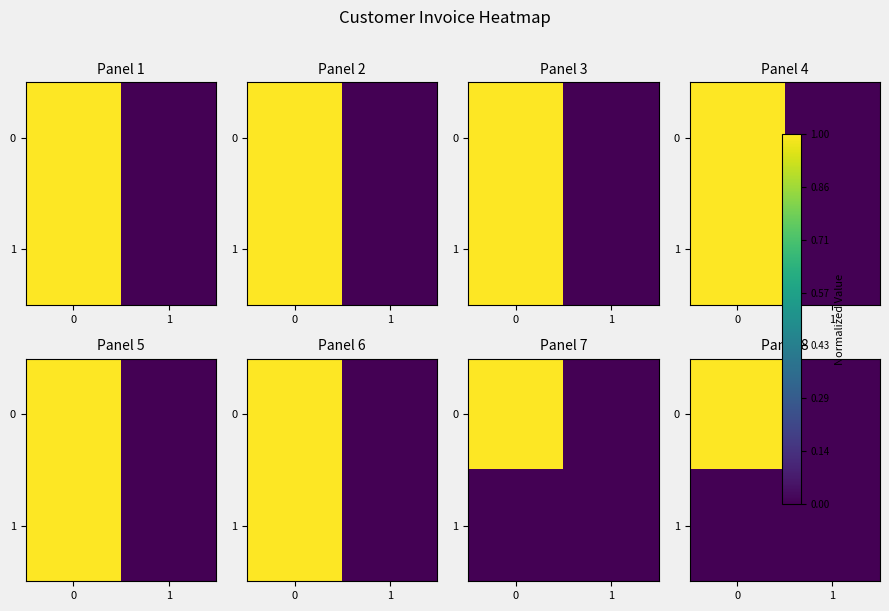

At how many categories does at least one series exceed 0?

1